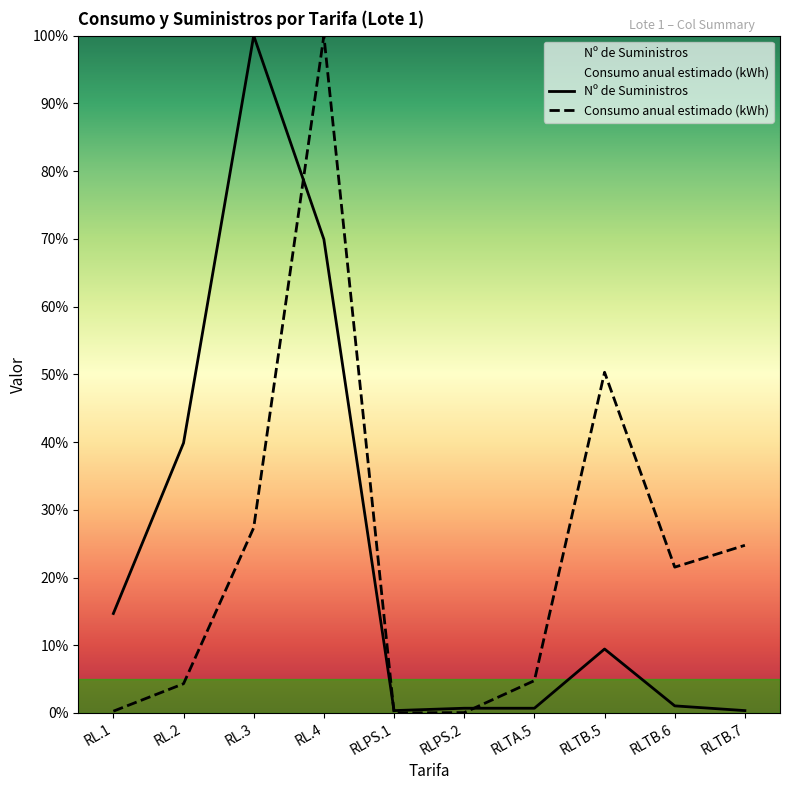

Reading left to right, list all the values displayed in this chart.

Nº de Suministros: RL.1=14.7	RL.2=39.9	RL.3=100.0	RL.4=69.9	RLPS.1=0.3	RLPS.2=0.7	RLTA.5=0.7	RLTB.5=9.4	RLTB.6=1.0	RLTB.7=0.3
Consumo anual estimado (kWh): RL.1=0.3	RL.2=4.3	RL.3=27.4	RL.4=100.0	RLPS.1=0.0	RLPS.2=0.0	RLTA.5=4.8	RLTB.5=50.3	RLTB.6=21.5	RLTB.7=24.8